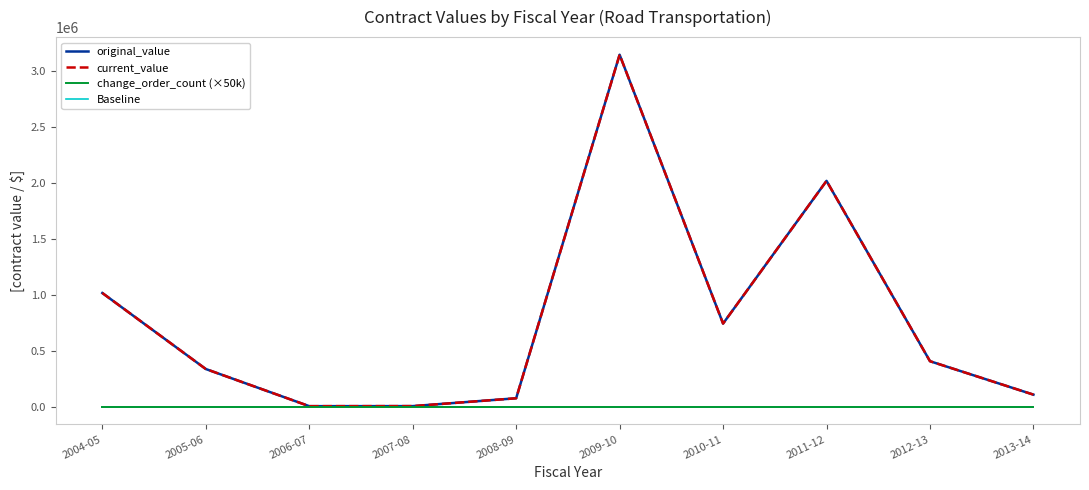

What is the maximum value for current_value?

3146267.0